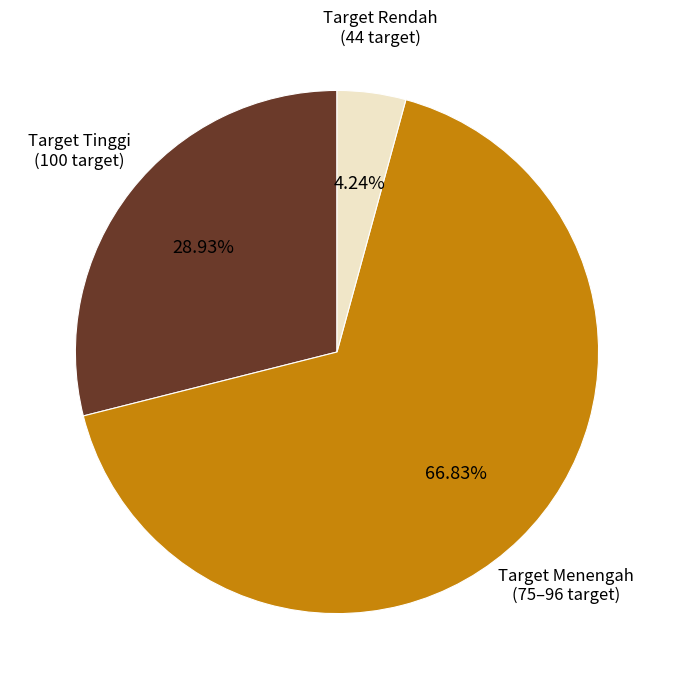

Is there any slice that represents more than half of the pie?

Yes